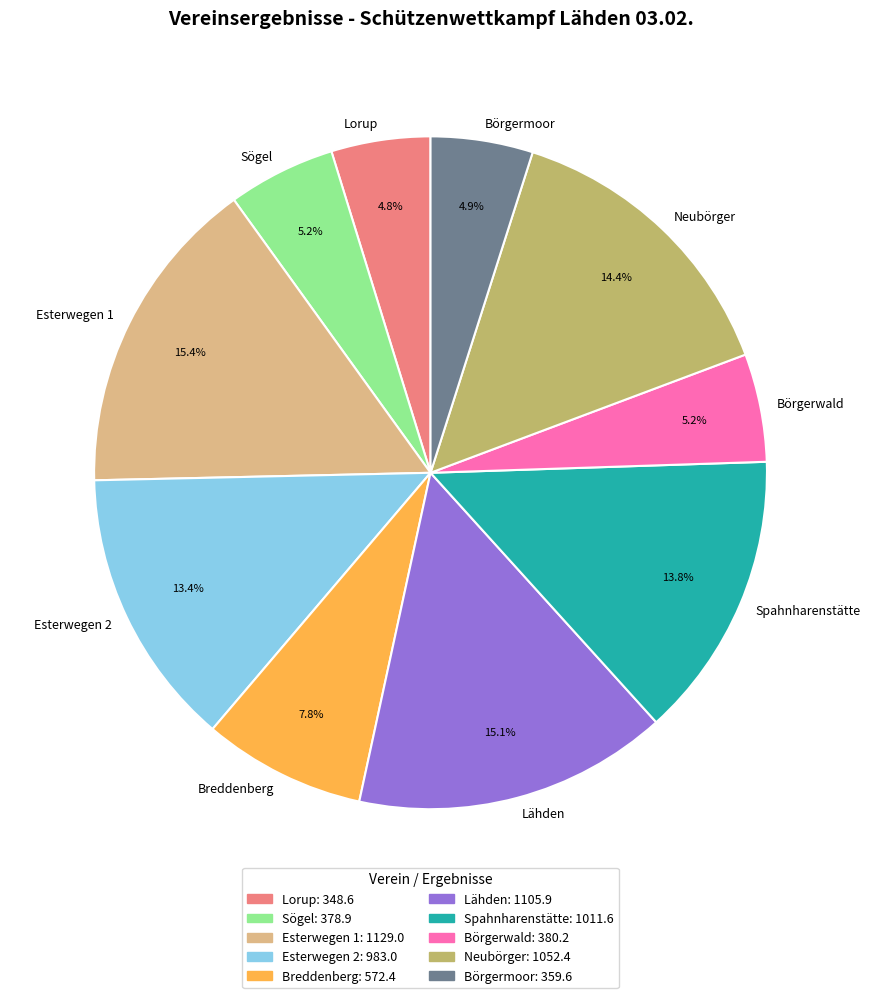

Does Börgerwald account for over 50% of the chart?

No